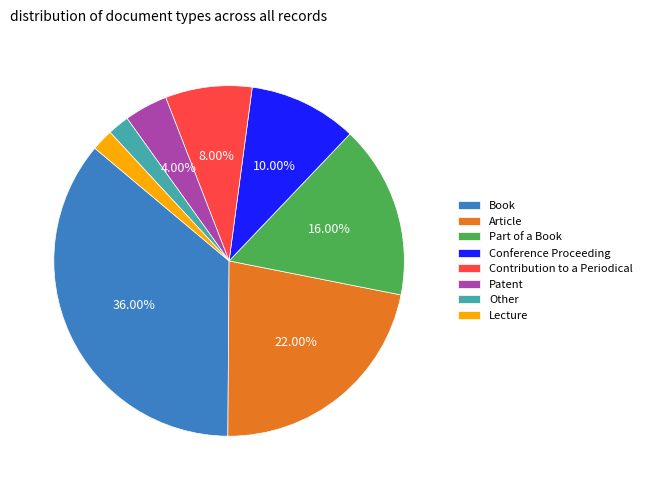

Combined, do Book and Patent account for over 50%?

No